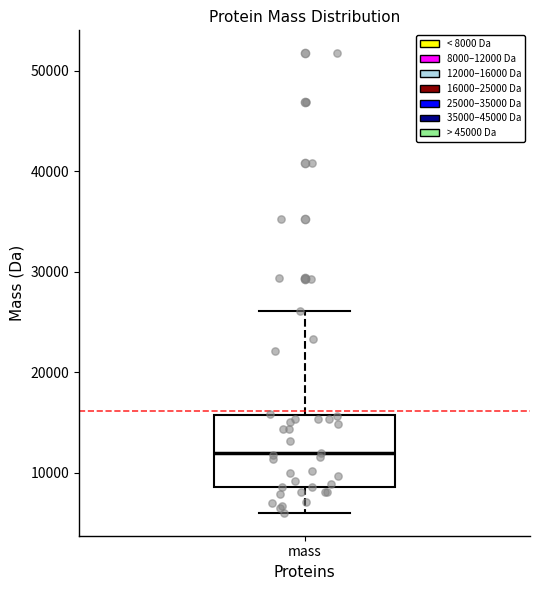

Where is the lower edge of the box for mass on the y-axis? The values are not printed on the chart, so give them approximately, as read against the axis.

9000